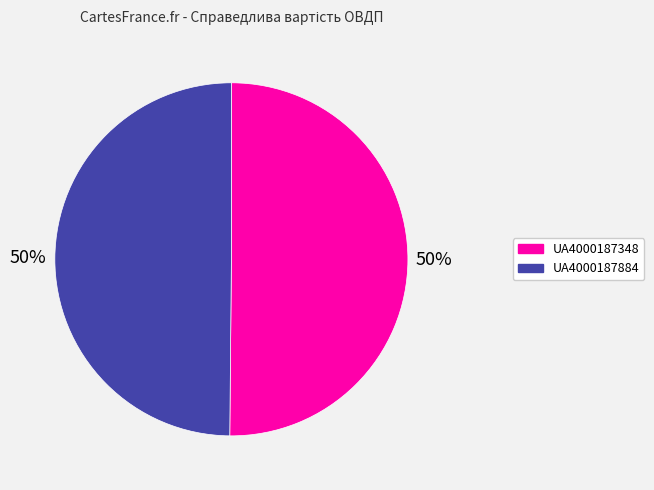

Is it true that UA4000187348 is 35% of the pie?

False